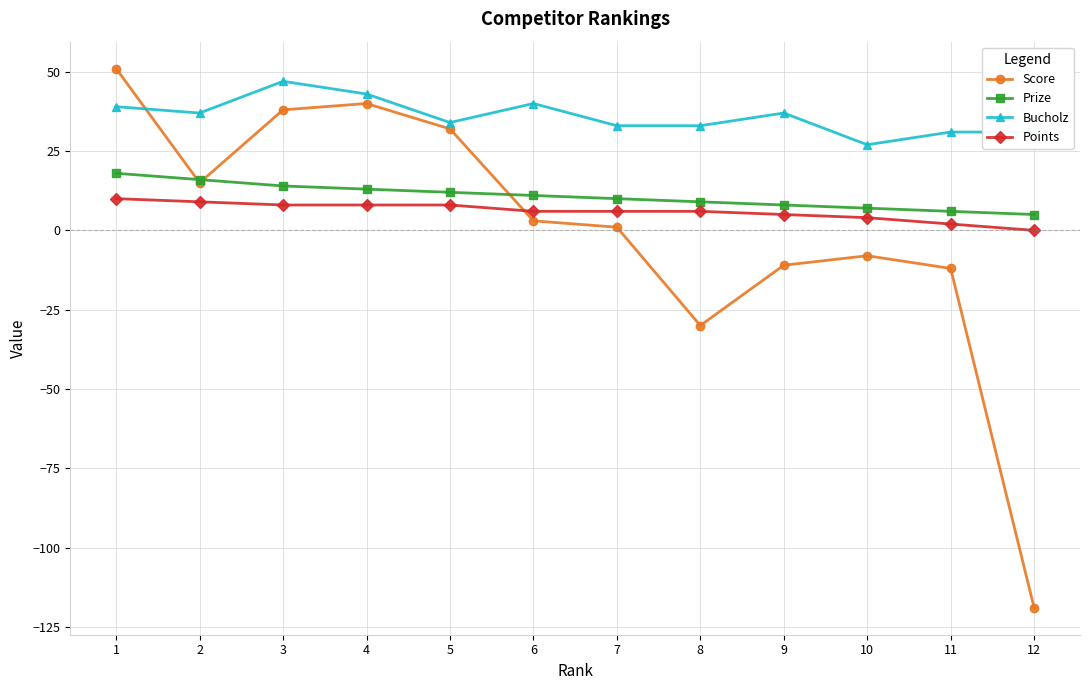

Which series has the widest spread of values?

Score